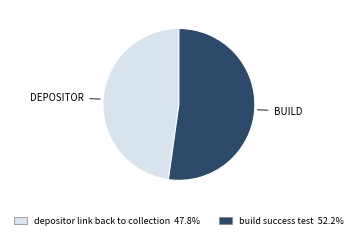

Rank the categories by value from highest to lowest.

build success test, depositor link back to collection